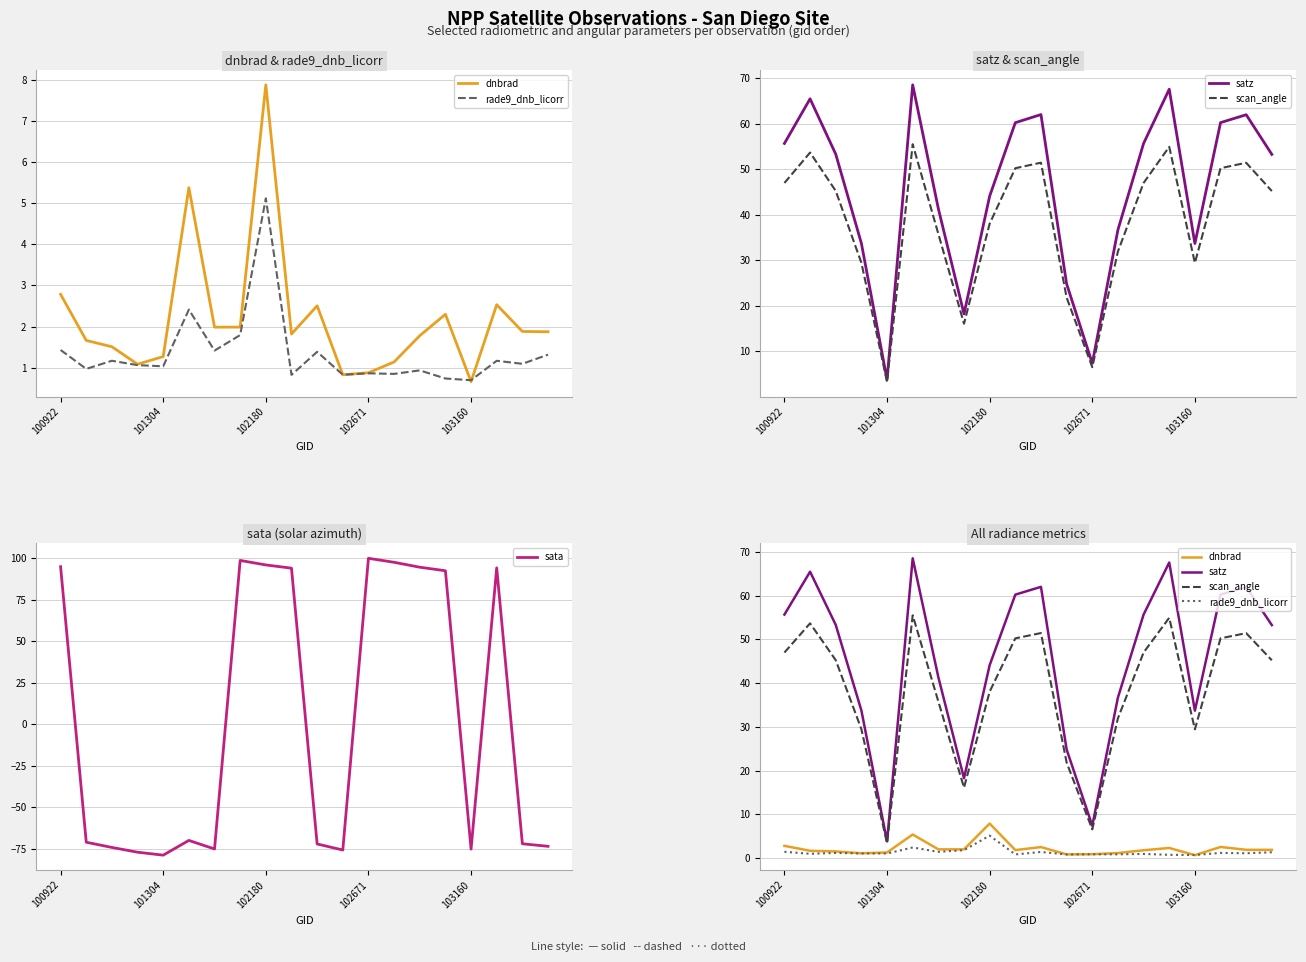

What is the spread (max minus min) of values at 13?

96.7